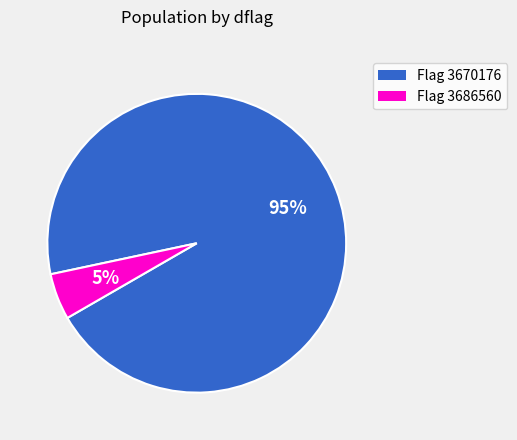

Which category has the smallest portion of the pie?

Flag 3686560